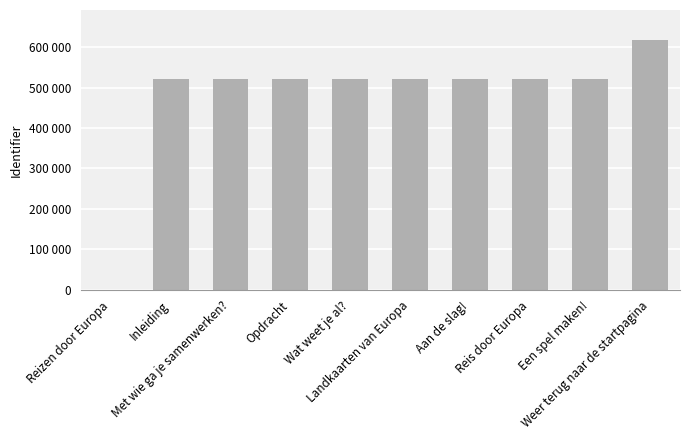

Is it true that the value at Reis door Europa is 717615?

False